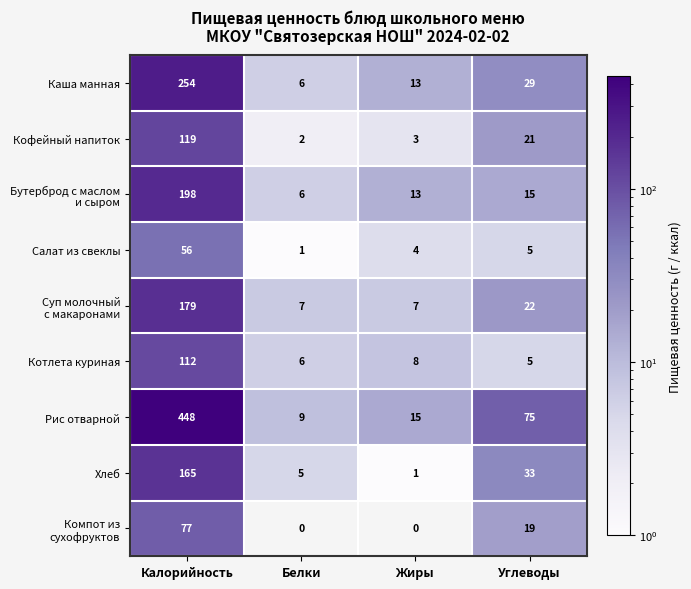

At how many categories does at least one series exceed 282?

1